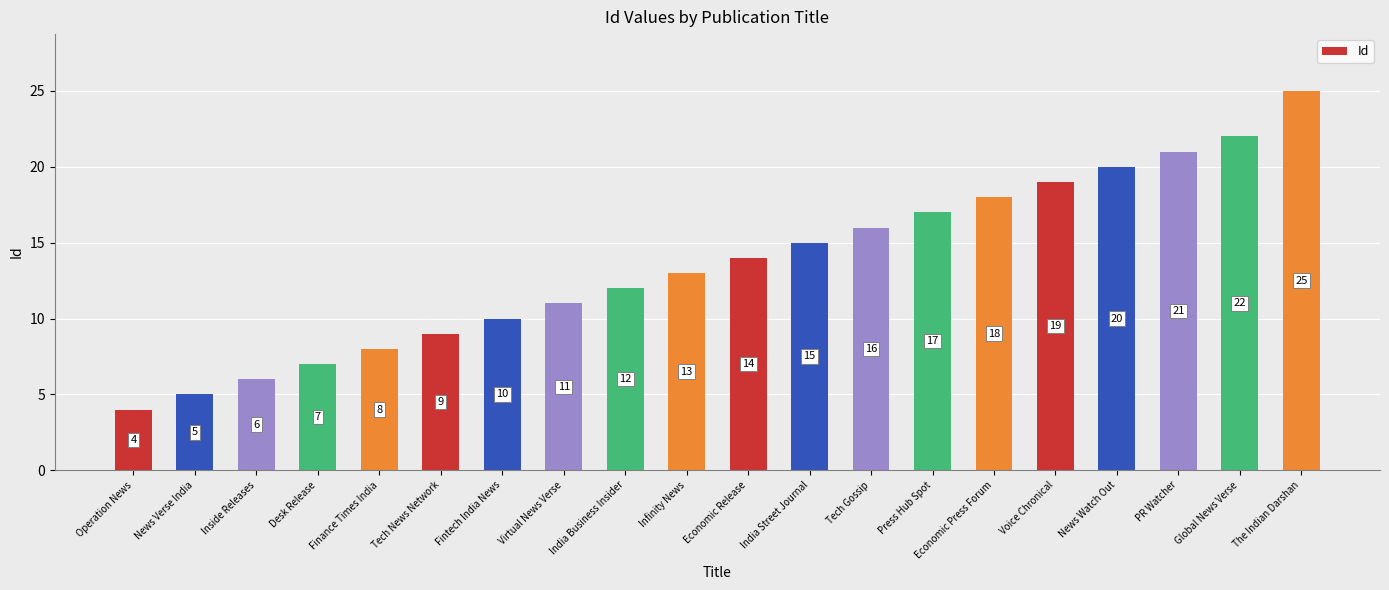

Count the number of categories in the chart.

20